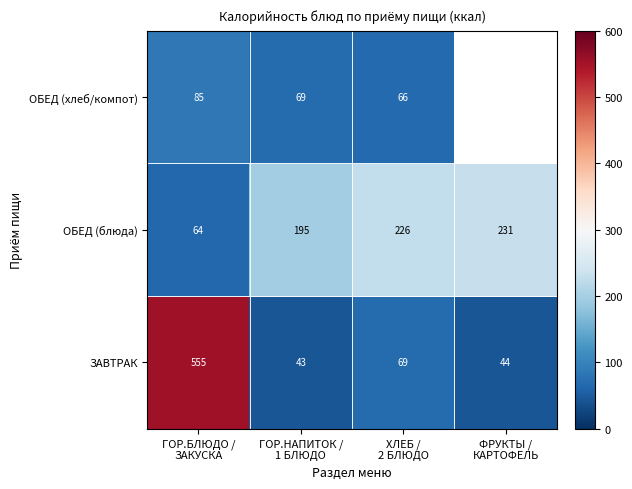

At which label is ОБЕД (блюда) closest to 147?

ГОР.НАПИТОК / 1 БЛЮДО